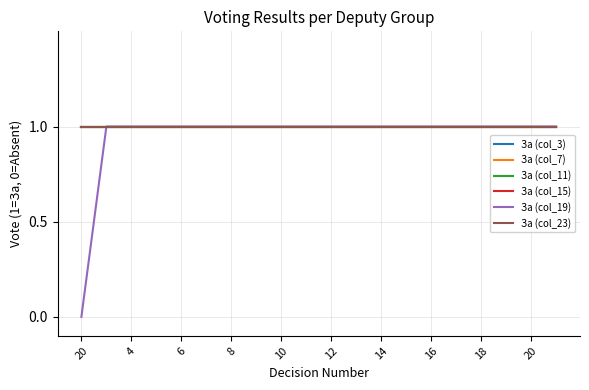

True or false: За (col_7) and За (col_3) intersect in this chart.

False